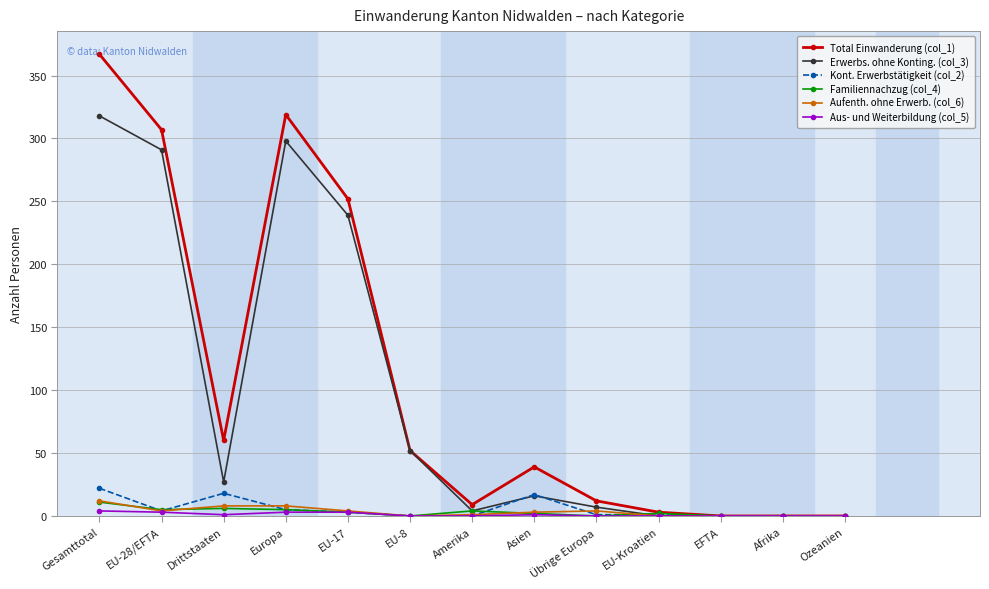

What is the approximate value of Total Einwanderung (col_1) at Asien?

39